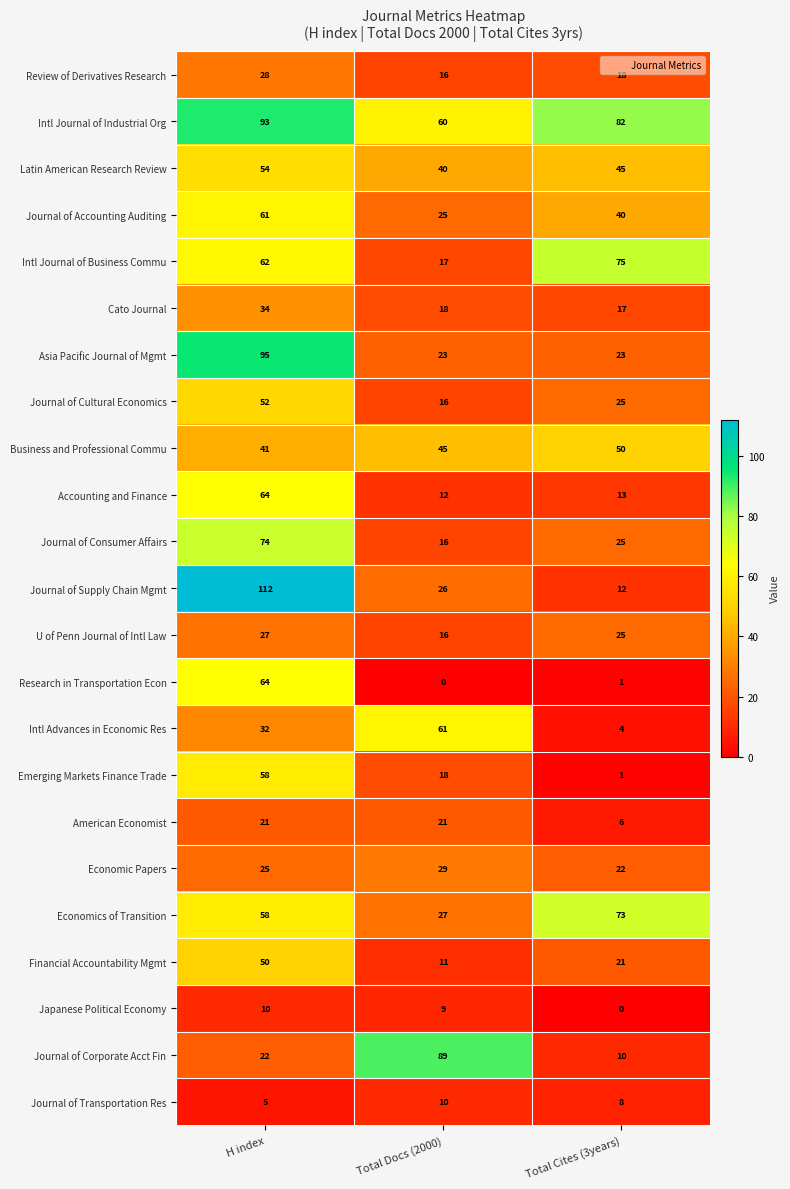

Rank the categories by Journal of Corporate Acct Fin value from highest to lowest.

Total Docs (2000), H index, Total Cites (3years)